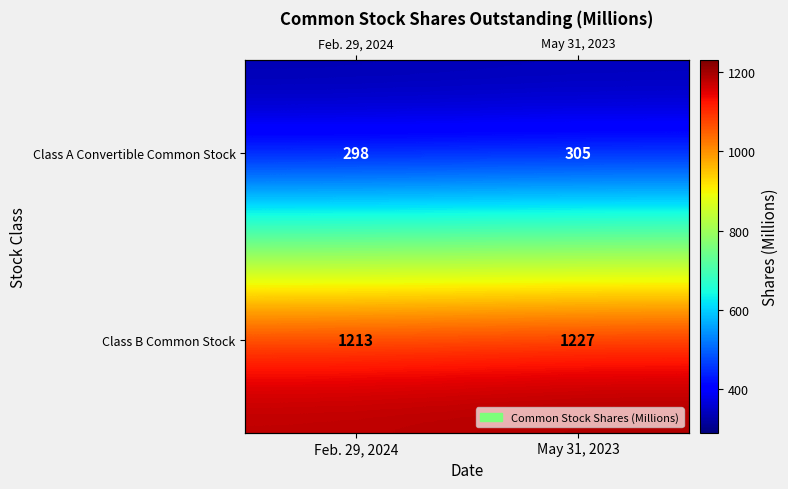

What is the sum of all Class B Common Stock values?

2440